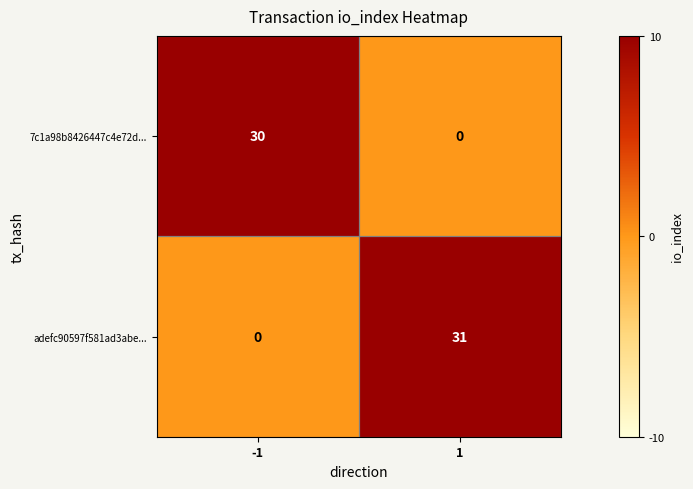

What is the spread (max minus min) of values at -1?

30